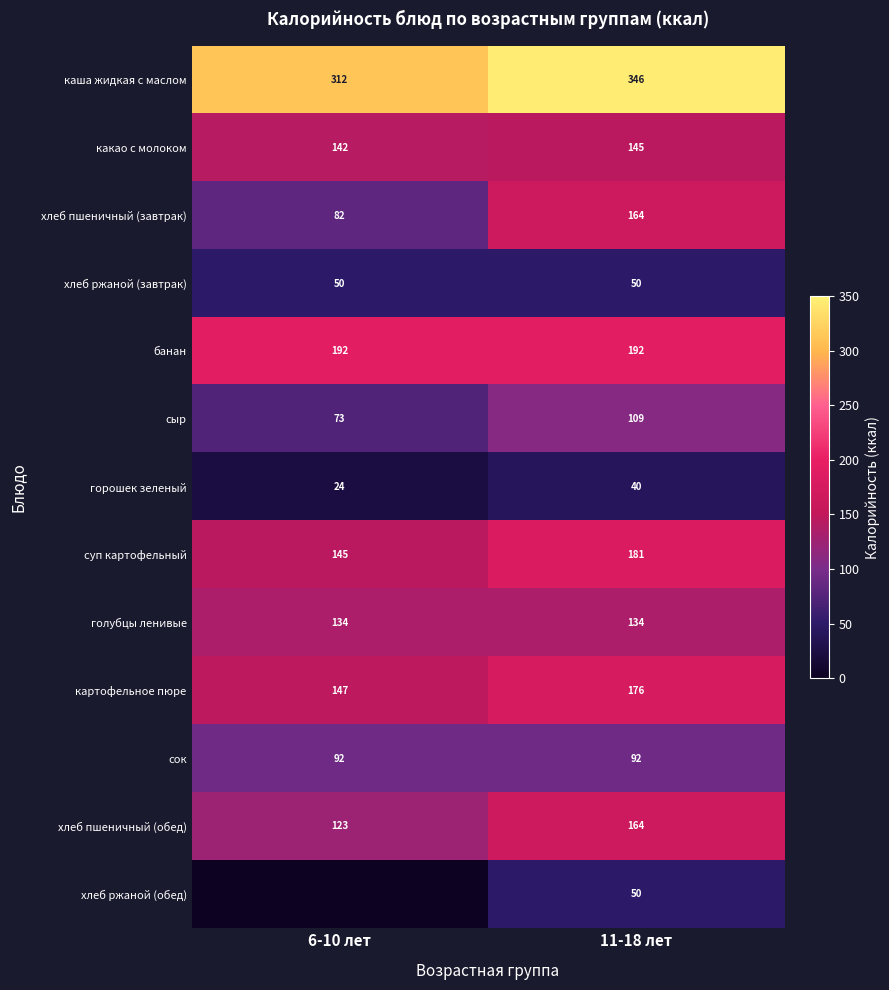

At which label is сыр closest to 90?

6-10 лет